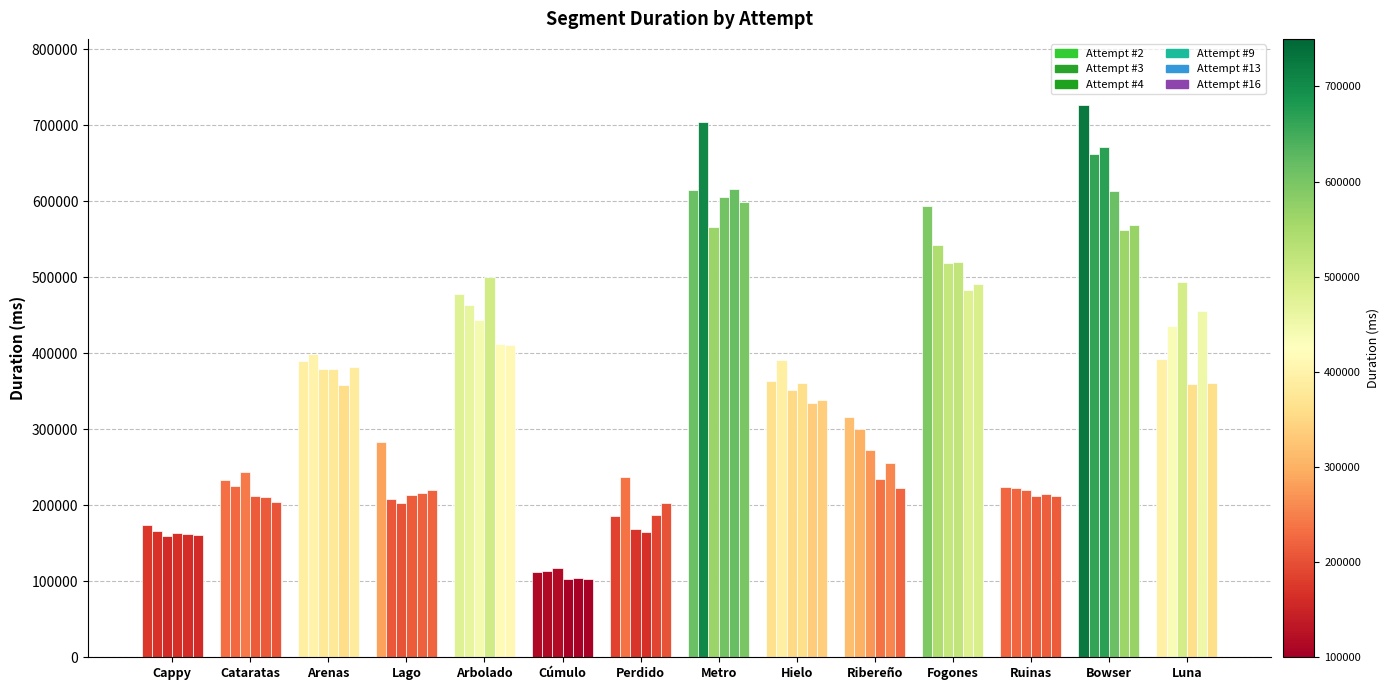

Where is Attempt #2 nearest to the value 419673?

Luna